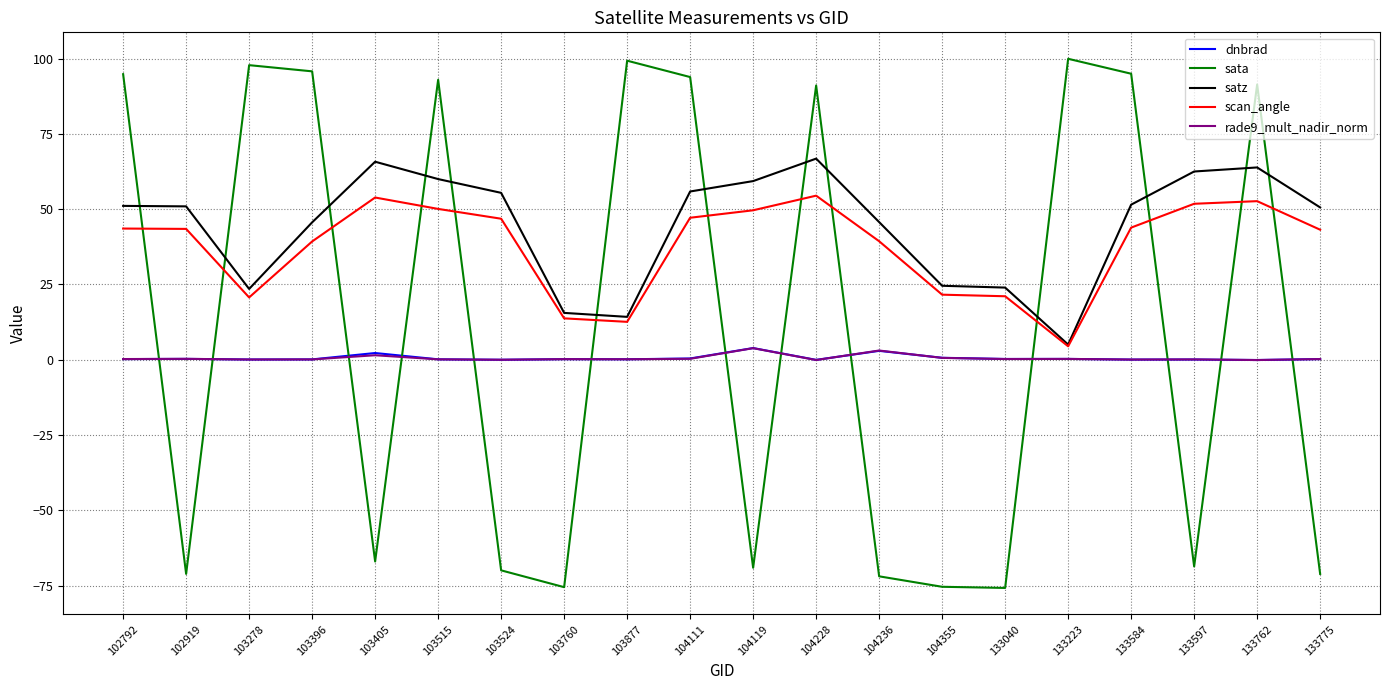

Is the value of scan_angle at 133775 greater than the value of satz at 103515?

No